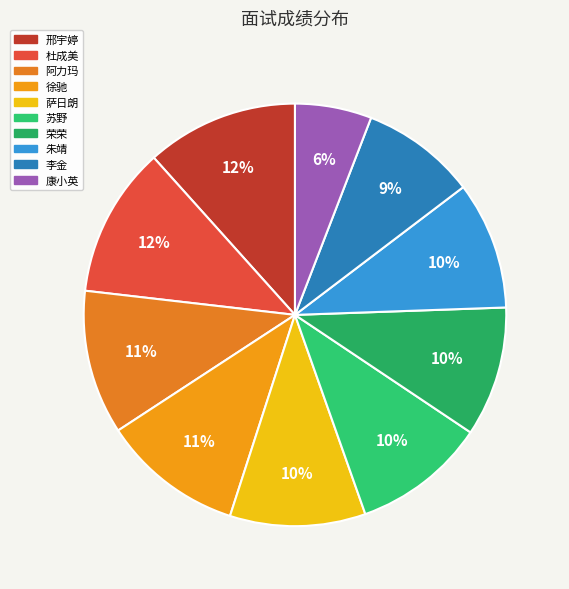

Is 徐驰 the majority of the pie?

No